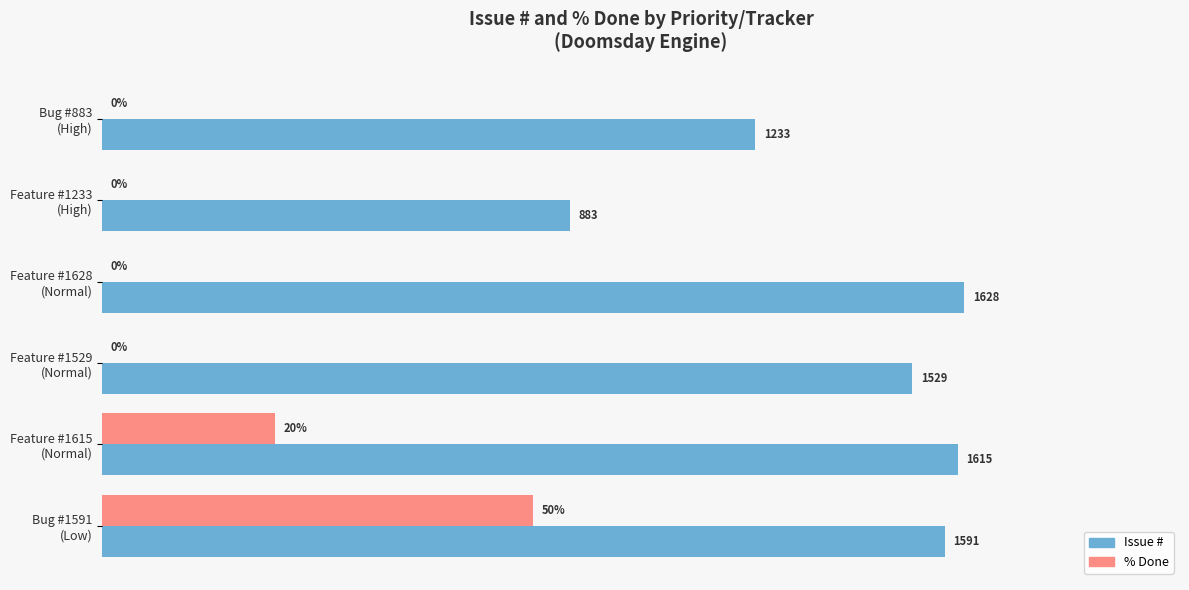

What are all the series names shown in the legend?

Issue #, % Done